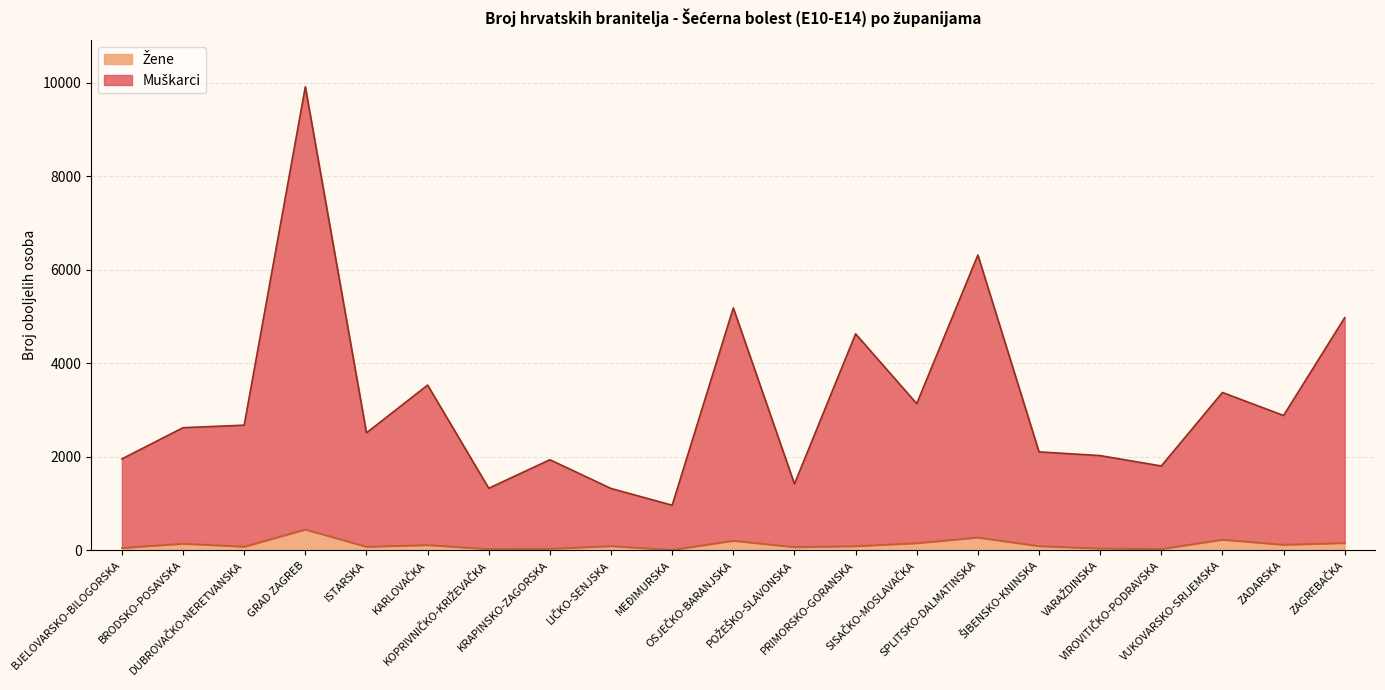

How many data points does each series have?

21